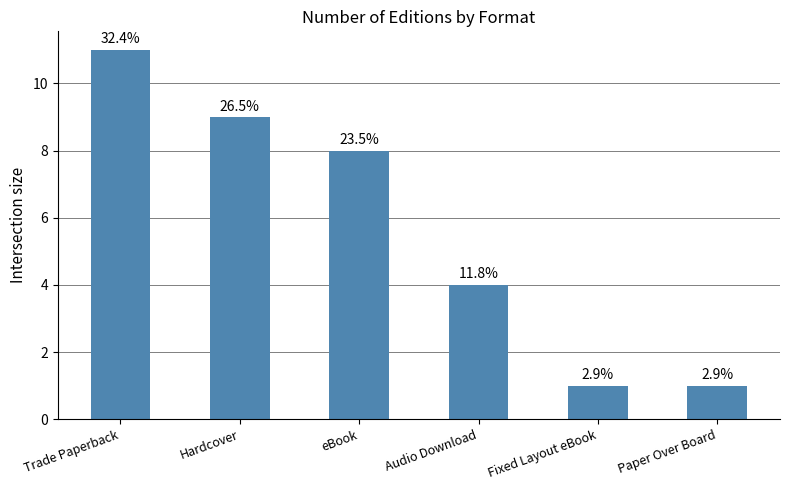

What is the label of the 3rd bar from the right?

Audio Download